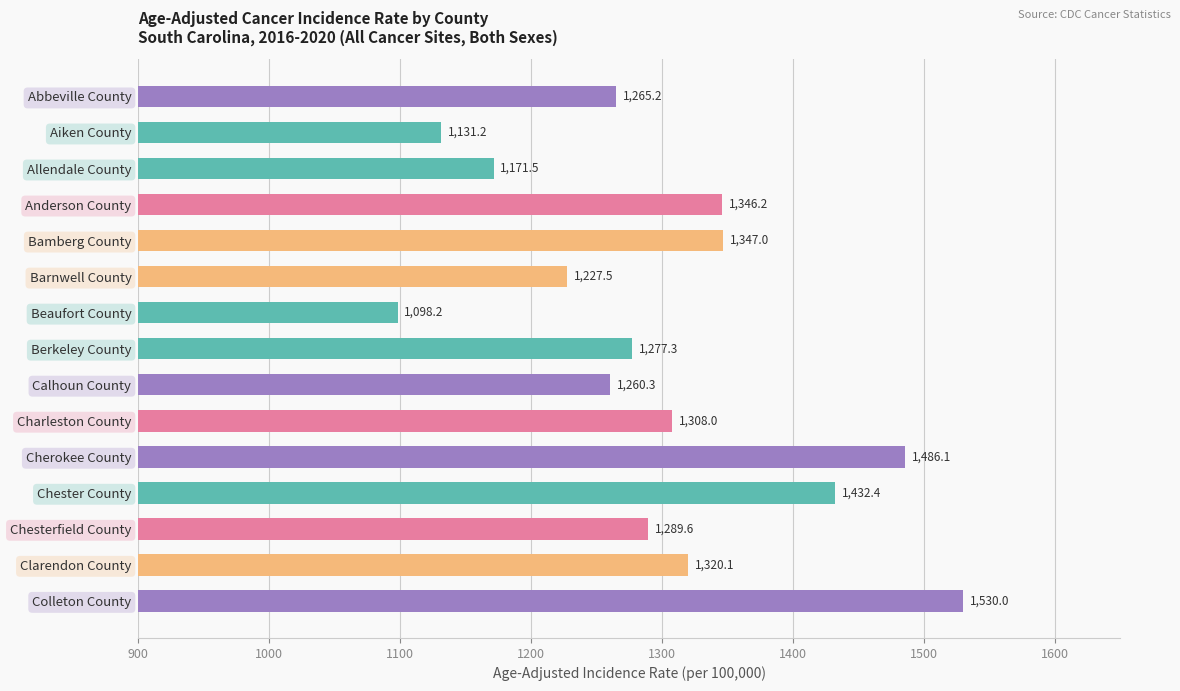

What is the approximate value at Anderson County?

1346.2